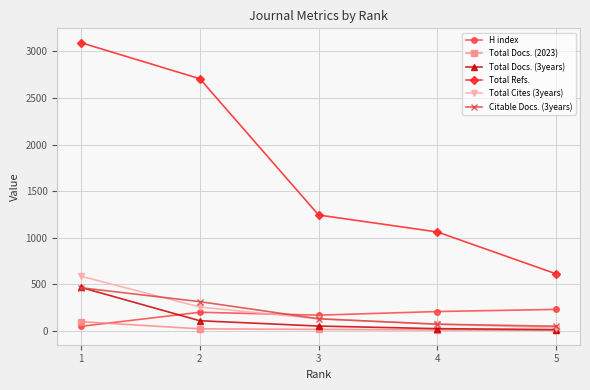

True or false: Total Refs. and Total Docs. (3years) intersect in this chart.

False